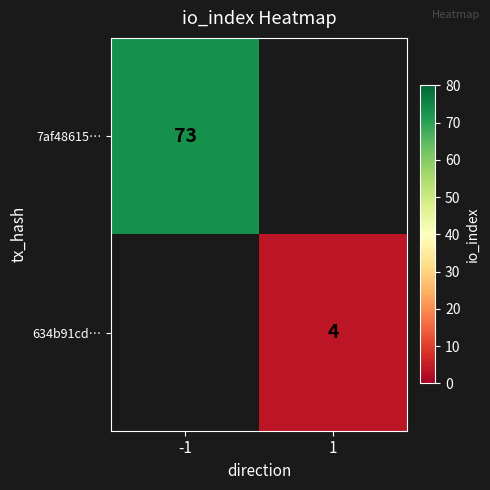

True or false: 634b91cd… has a value of 1 at 1.

False